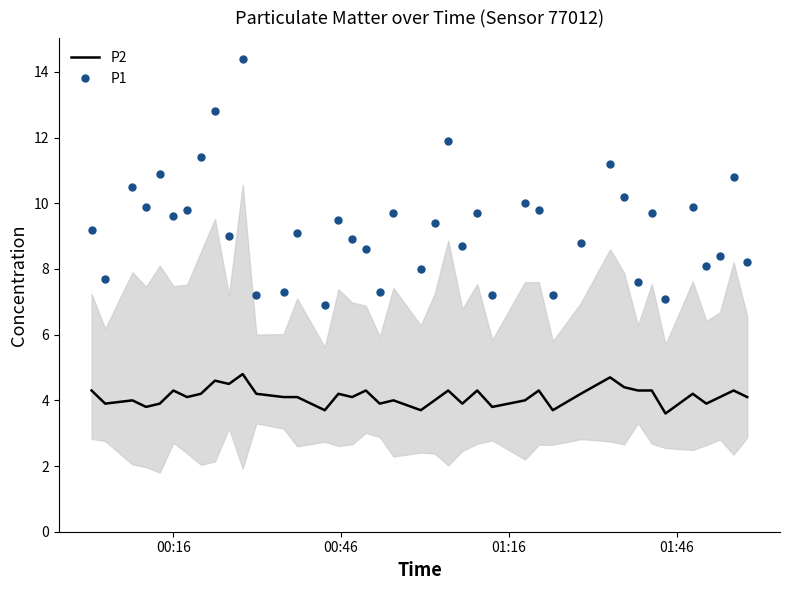

What is the maximum value for P2?

4.8